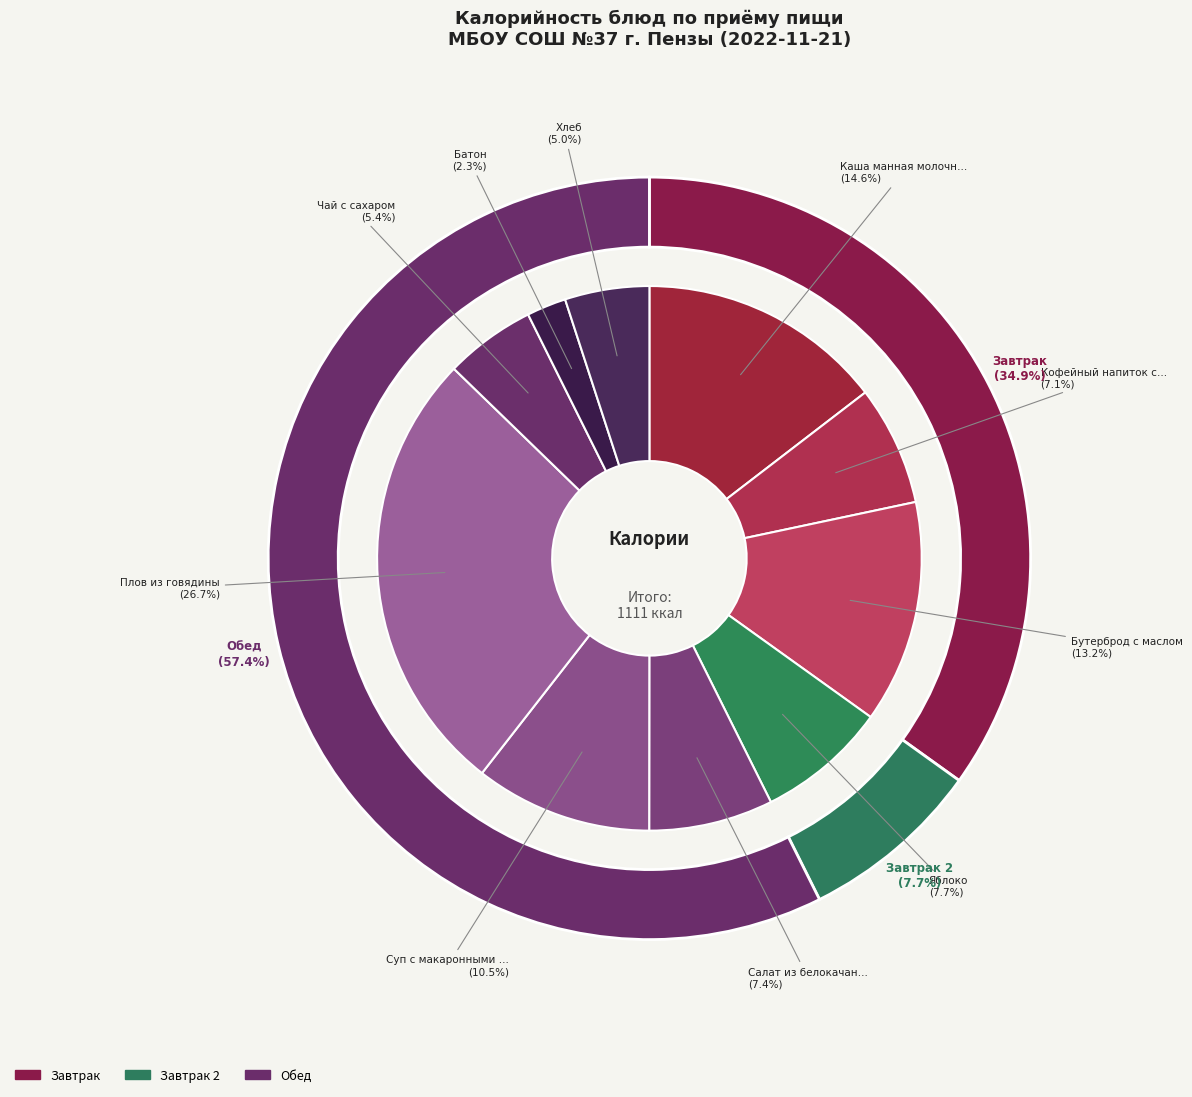

What percentage is the Хлеб slice, to the nearest percent?

5%